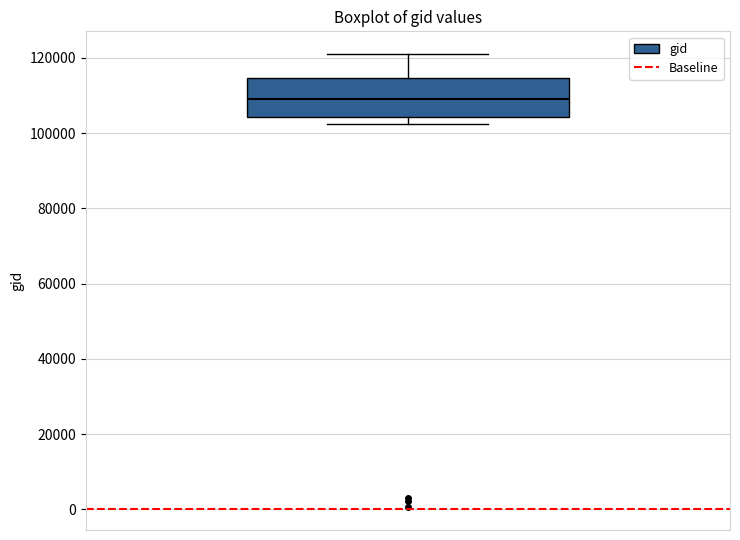

Read this box plot against the y-axis: the position of the median line, the range covered by the box, and the ends of both whiskers. The values are not printed on the chart, so give them approximately, as read against the axis.

median 108000, box 104000 to 114000, whiskers 102000 to 122000